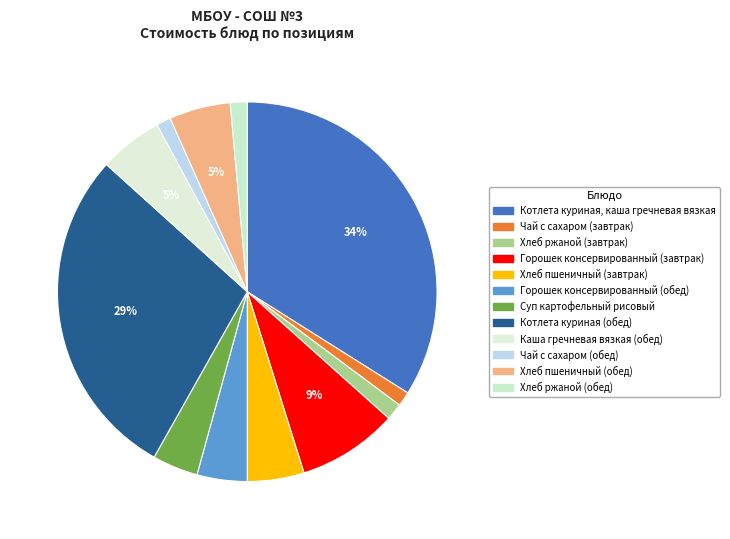

How many slices are in this pie chart?

12